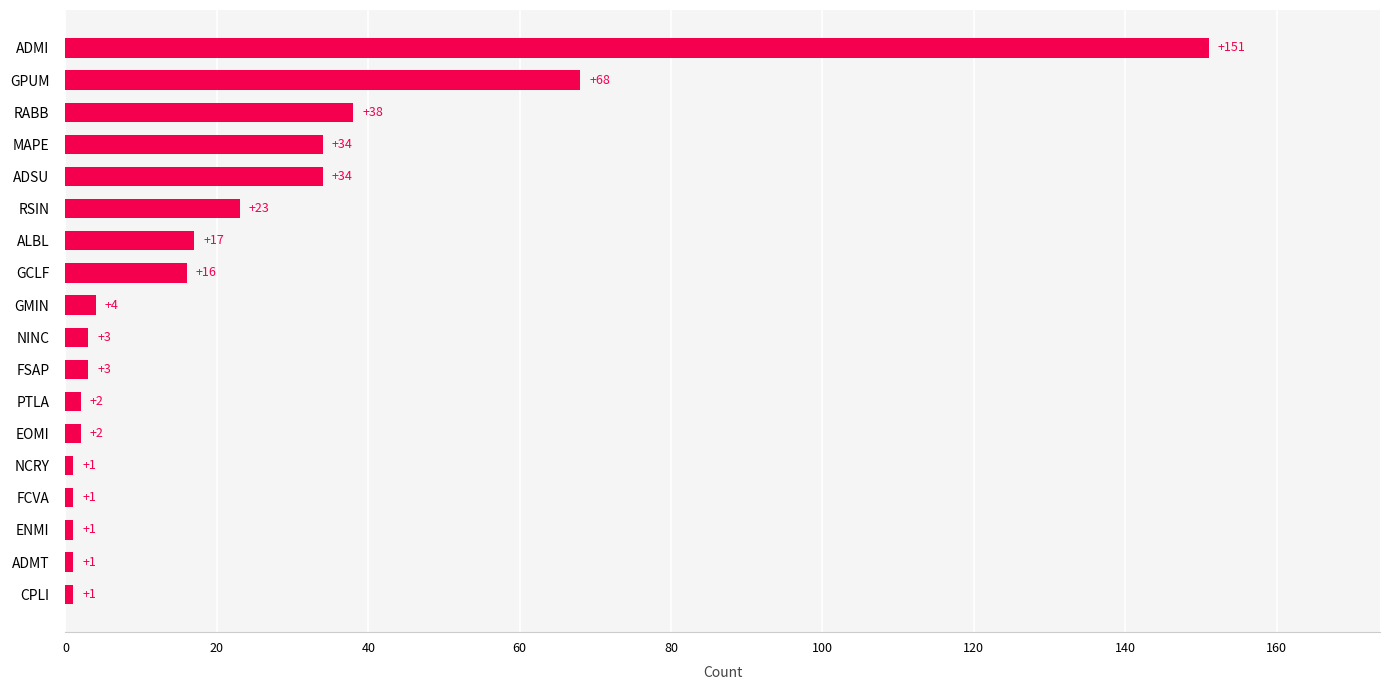

How many series are shown in this chart?

1